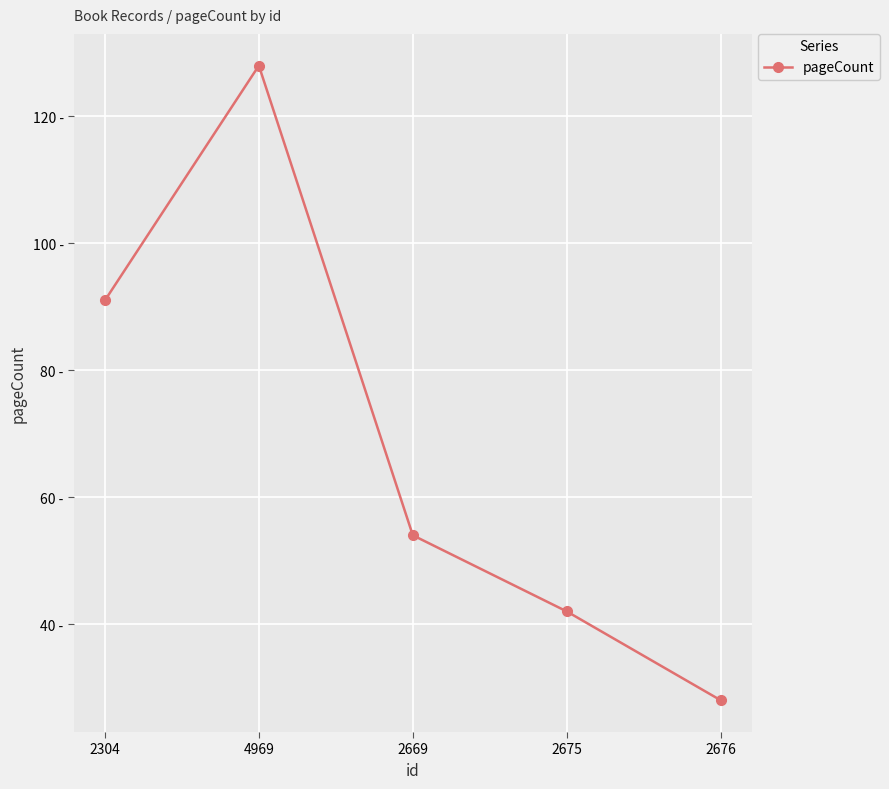

Rank the categories by value from highest to lowest.

4969, 2304, 2669, 2675, 2676